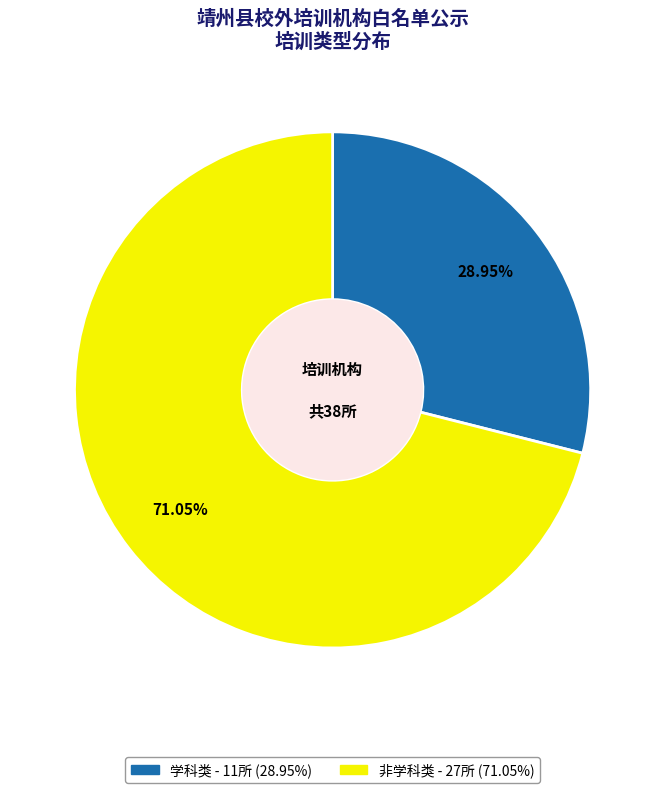

To the nearest percent, what portion does 学科类 represent?

29%